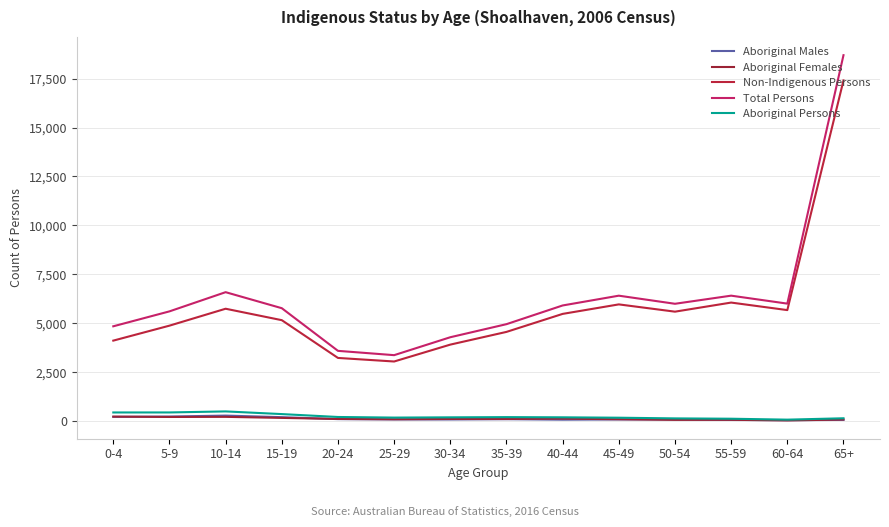

Reading left to right, extract all data points from this chart.

Aboriginal Males: 214	230	278	198	98	83	80	94	69	81	80	55	43	58
Aboriginal Females: 226	208	214	160	107	90	105	104	122	92	60	63	31	78
Non-Indigenous Persons: 4110	4875	5740	5155	3225	3043	3906	4556	5476	5962	5590	6055	5670	17408
Total Persons: 4842	5605	6586	5767	3587	3367	4283	4951	5907	6407	5993	6408	6001	18699
Aboriginal Persons: 438	439	492	355	207	176	189	200	190	170	135	118	71	141